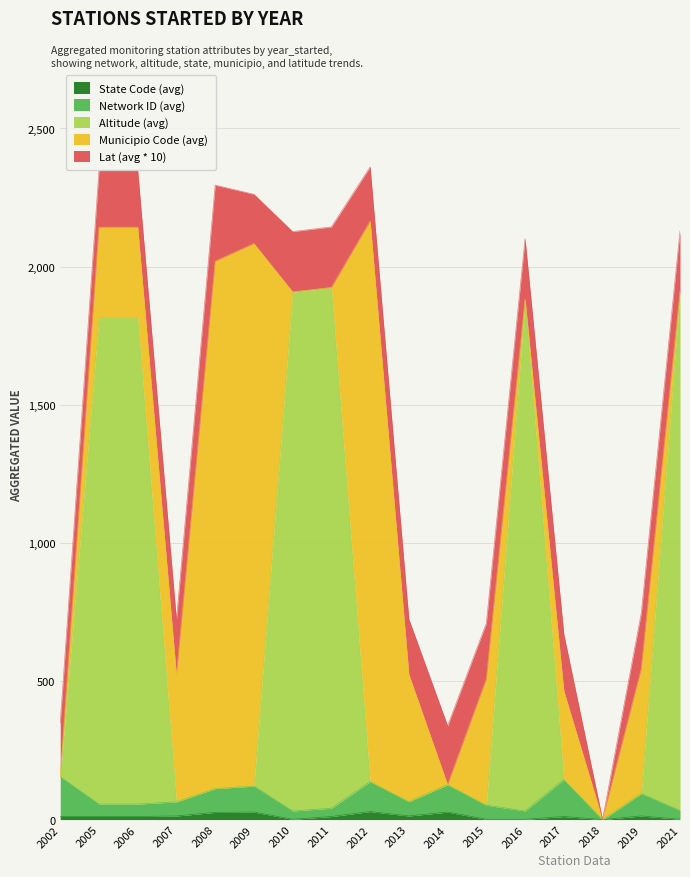

What is the difference between the highest and lowest values at 2006?

1805